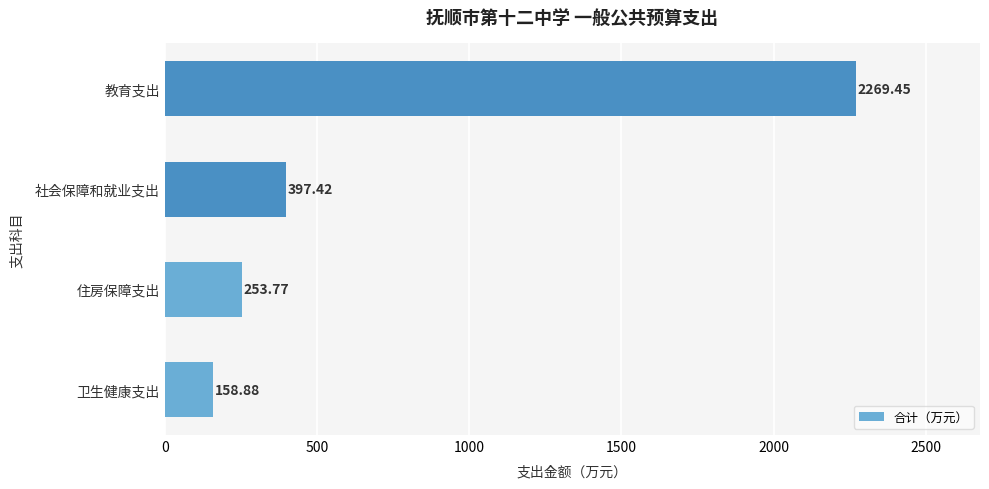

What is the sum of all values?

3079.5